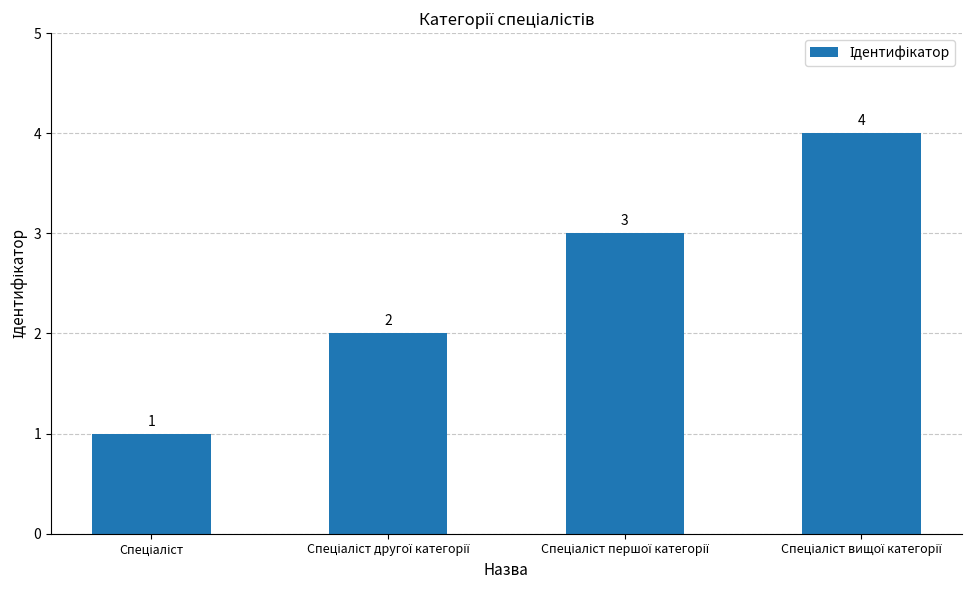

What is the difference between the maximum and minimum values?

3